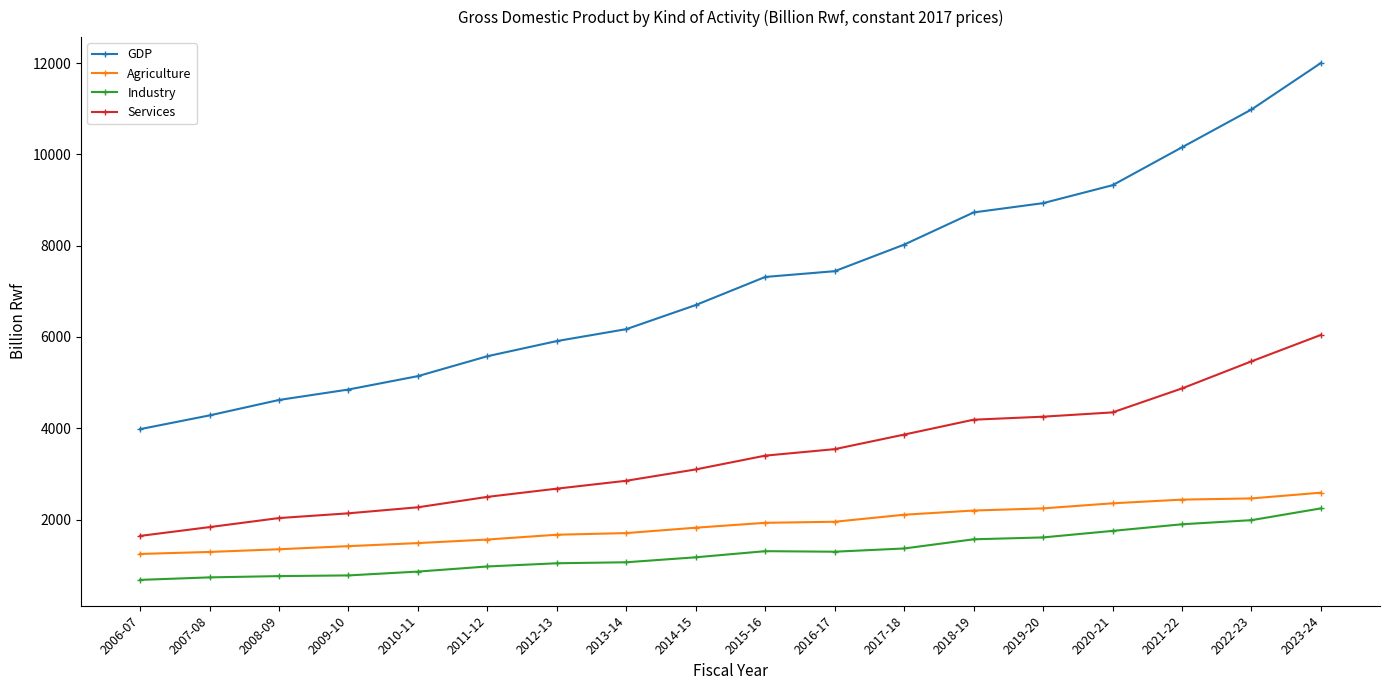

Rank the series at 2014-15 from lowest to highest value.

Industry, Agriculture, Services, GDP